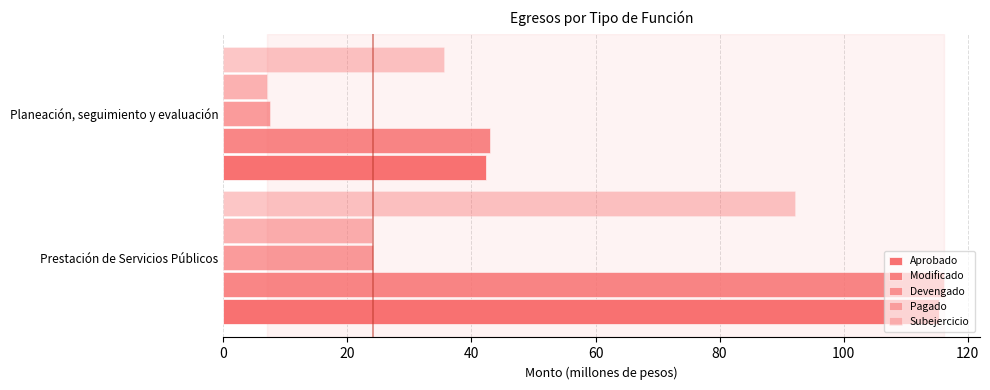

How many data points in Devengado are less than 24?

1